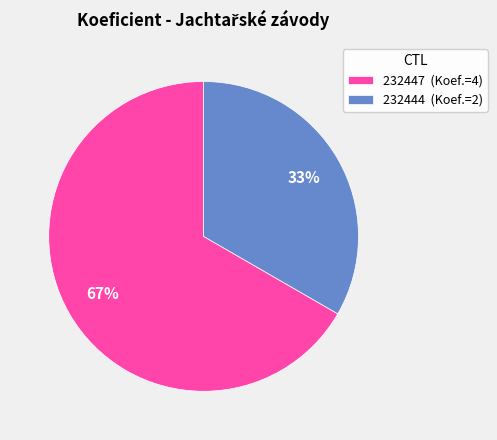

To the nearest percent, what is the average slice percentage?

50%